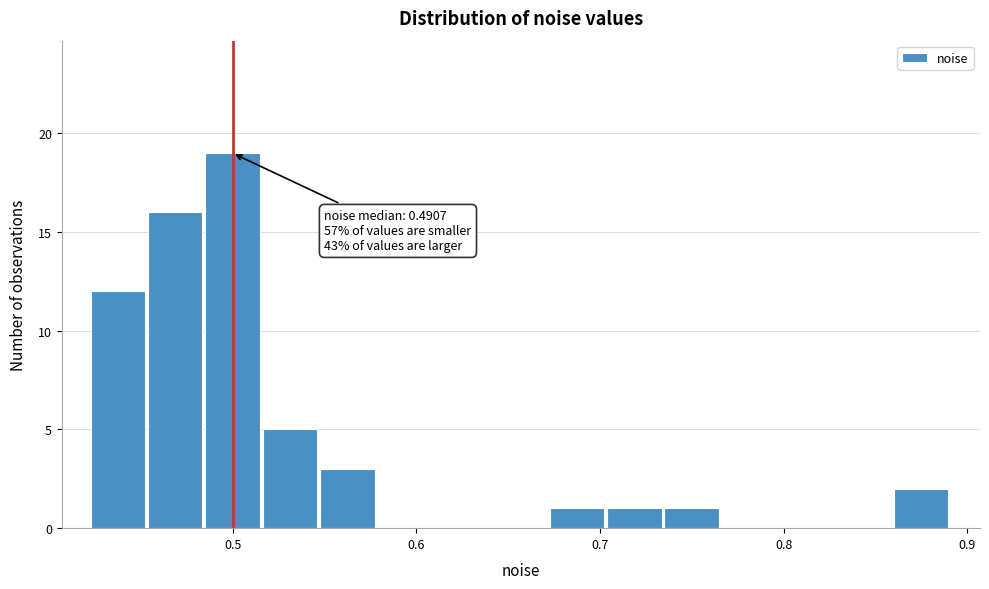

Read against the x-axis, roughly where is the centre of the tallest bar?

0.50